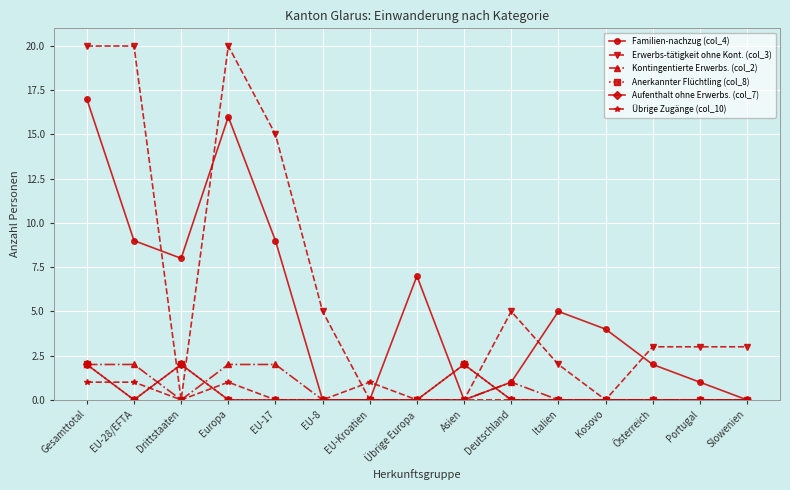

Which series has the largest range (max minus min)?

Erwerbs-tätigkeit ohne Kont. (col_3)